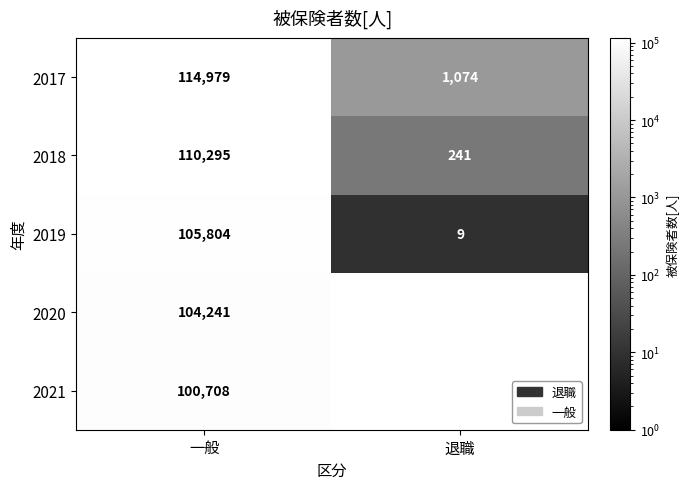

True or false: 2017 has a value of 588 at 退職.

False